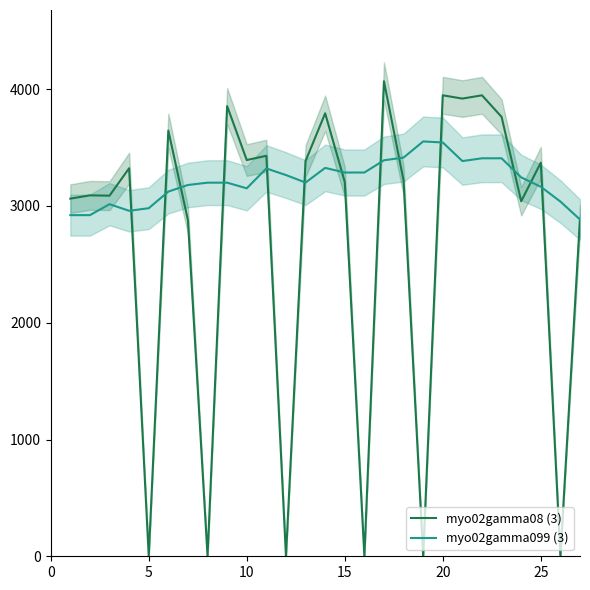

How many intersections are there between myo02gamma099 (3) and myo02gamma08 (3)?

14